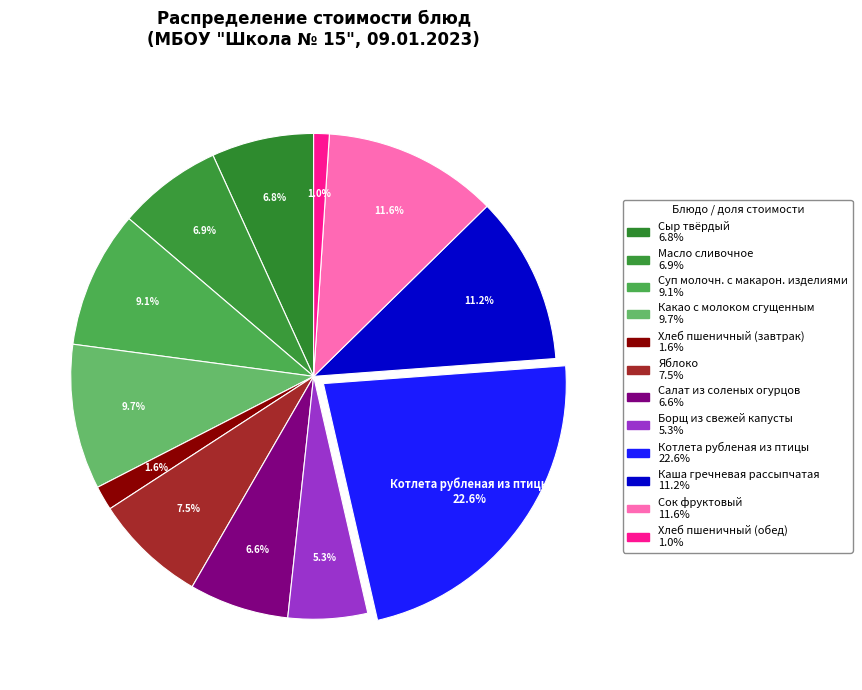

Does Суп молочн. с макарон. изделиями represent more than half of the total?

No